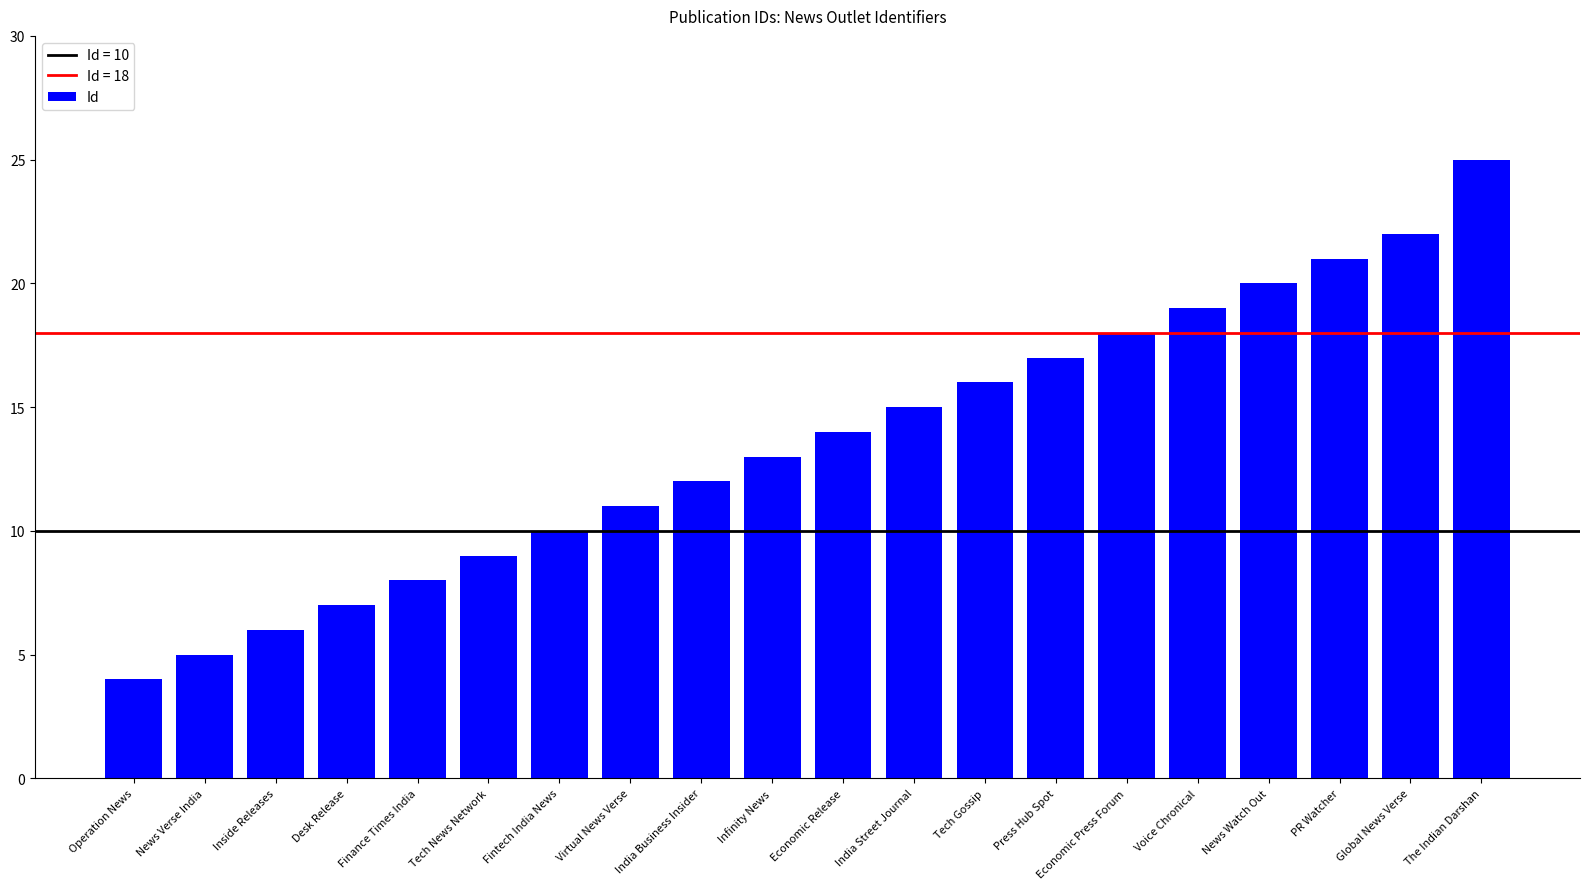

What is the sum of the values at Economic Press Forum and News Watch Out?

38